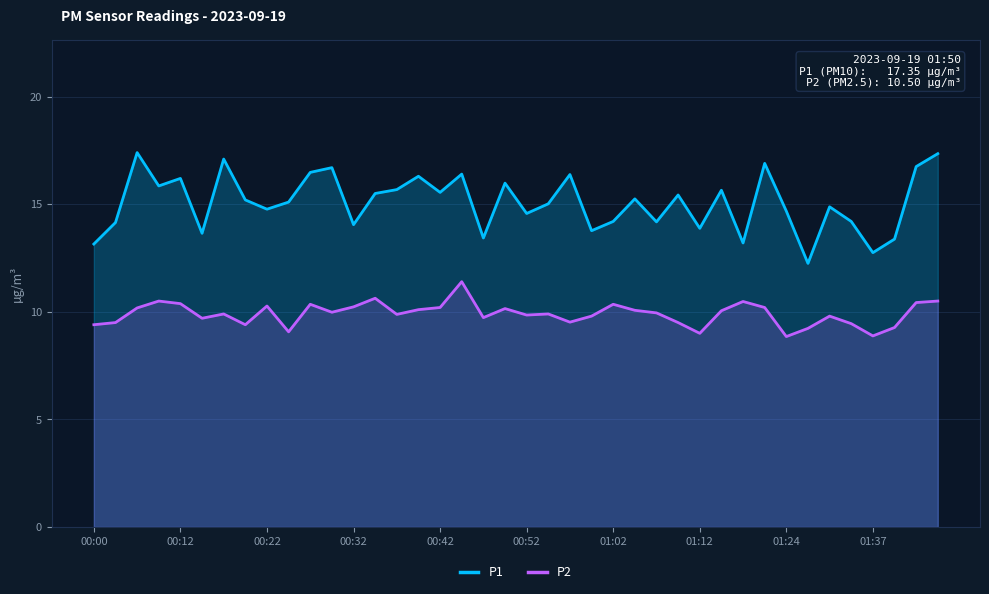

What is the minimum value for P1?

12.2